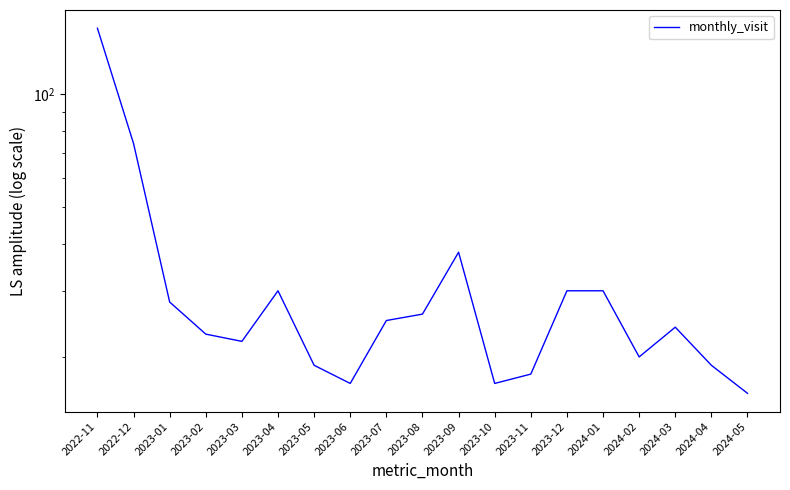

True or false: the data shows 24 at 2024-03.

True